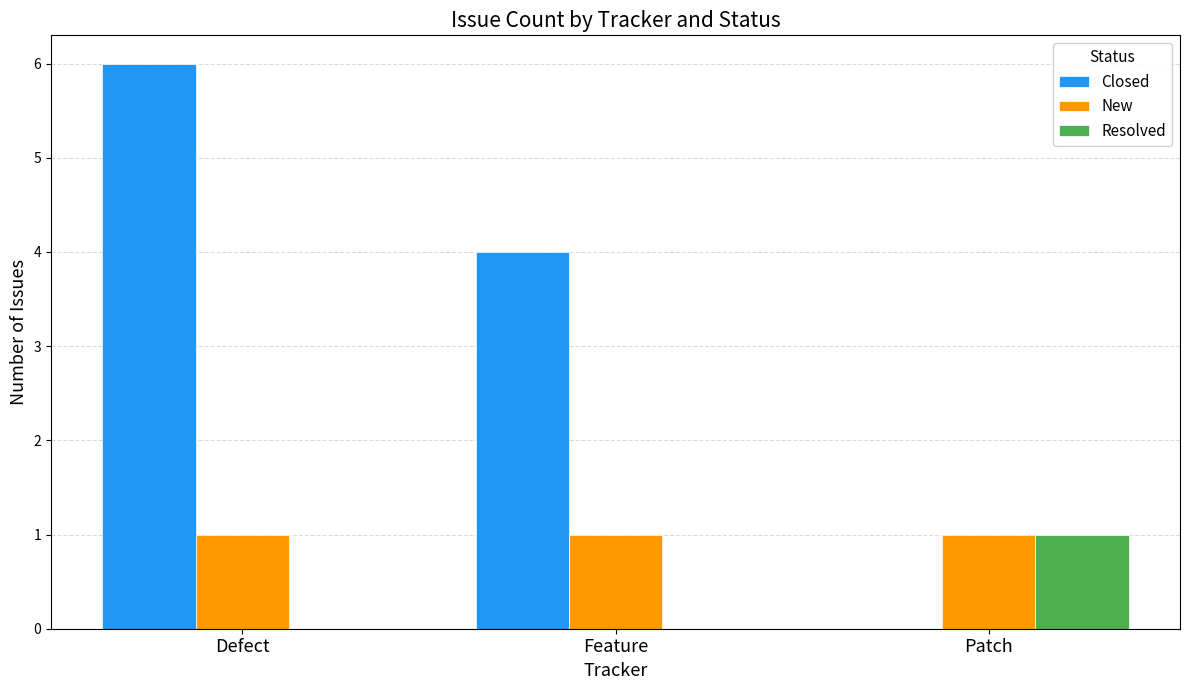

Which series has the largest total across all categories?

Closed